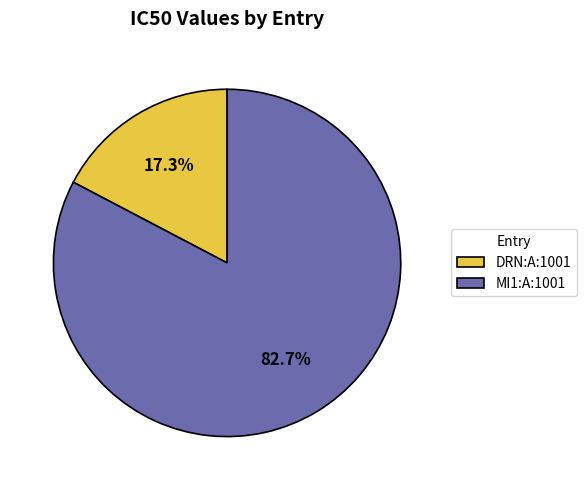

To the nearest percent, what is the difference between the largest and smallest slice percentages?

65%